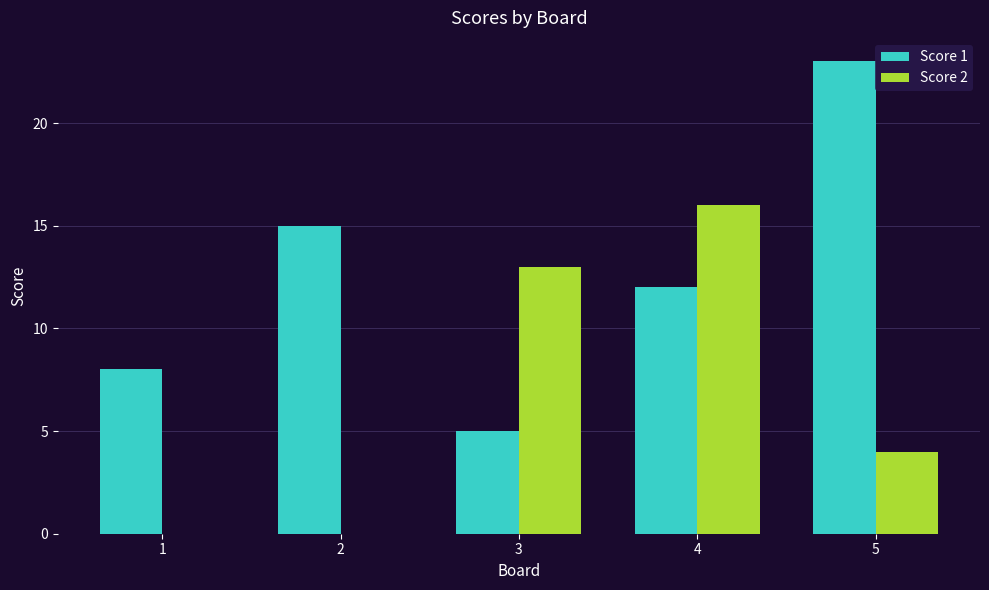

At which label is Score 1 closest to 14?

2